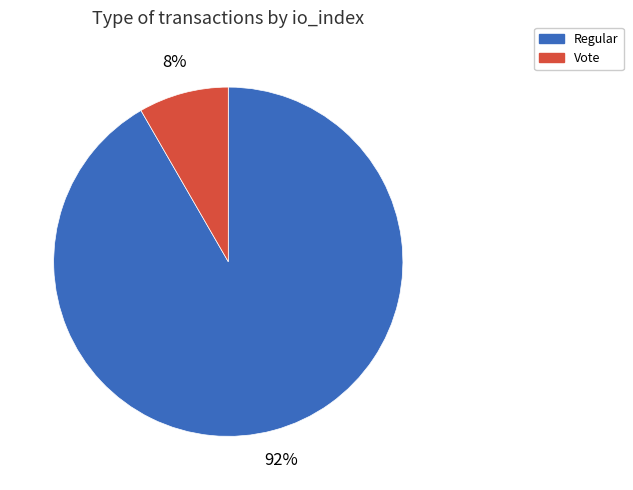

To the nearest percent, what is the average slice percentage?

50%